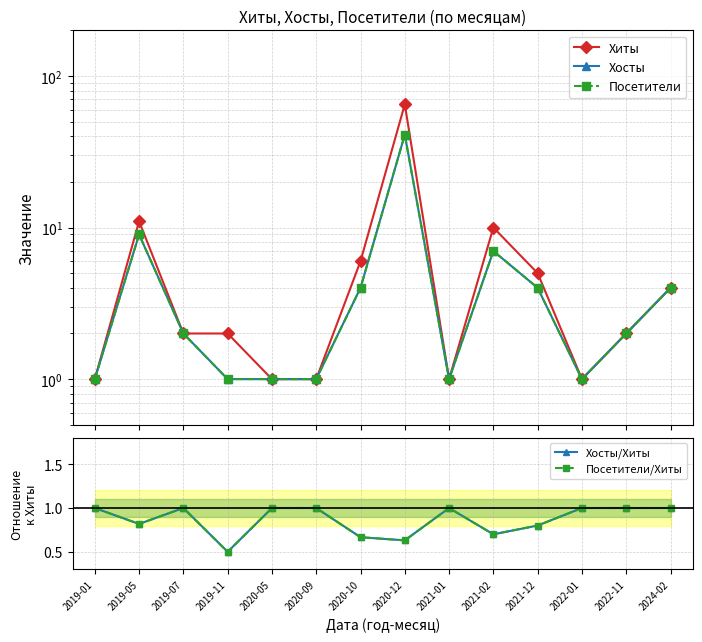

What is the difference between the maximum and minimum values in the Хиты series?

64.0